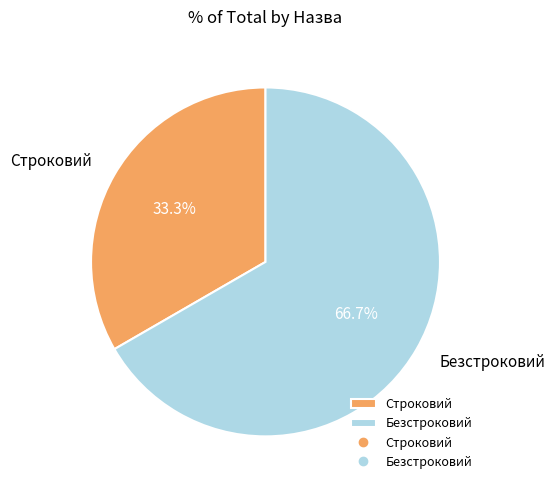

How many slices are in this pie chart?

2